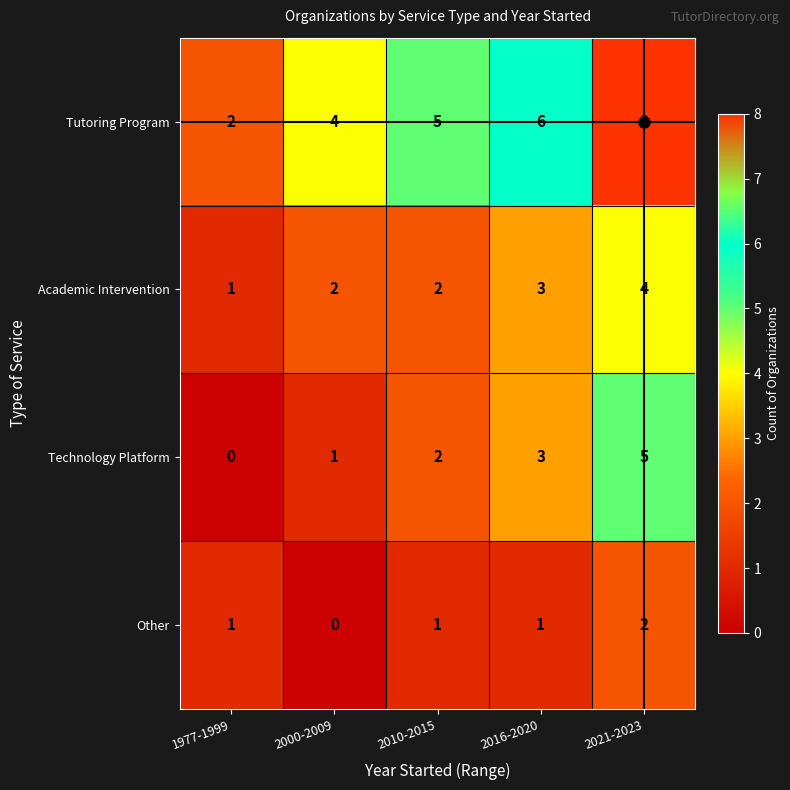

How many distinct data groups are displayed?

4